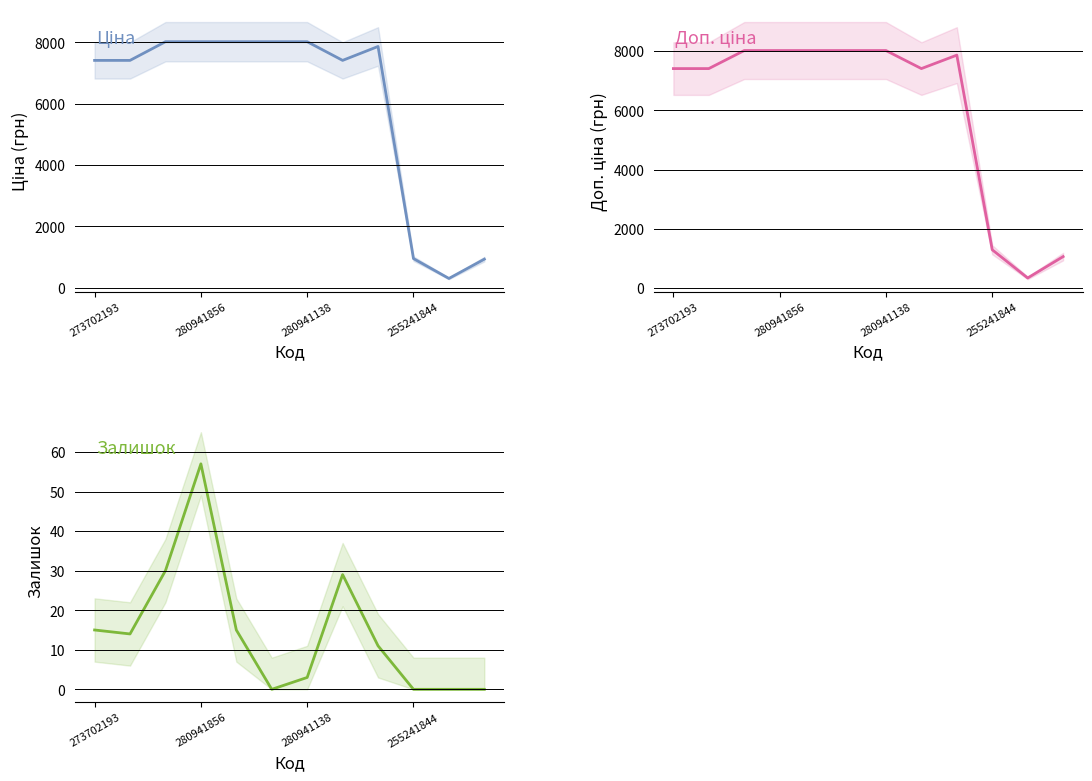

Is the value of Ціна at 7 greater than the value of Доп. ціна at 255241844?

No